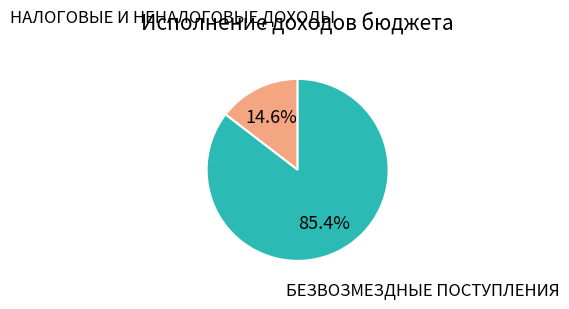

Is there any slice that represents more than half of the pie?

Yes